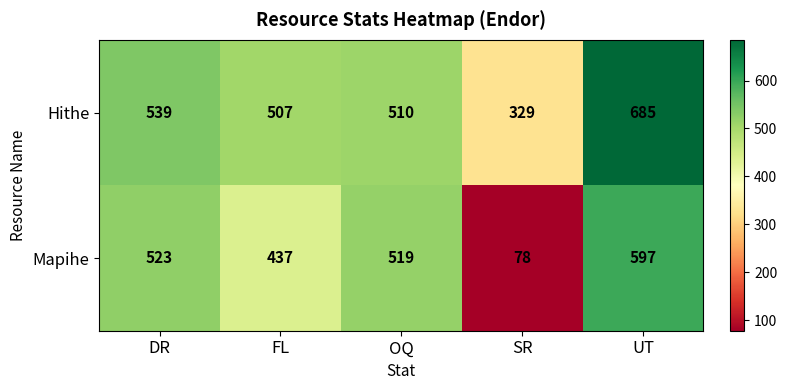

List the series in order of their overall mean, highest first.

Hithe, Mapihe